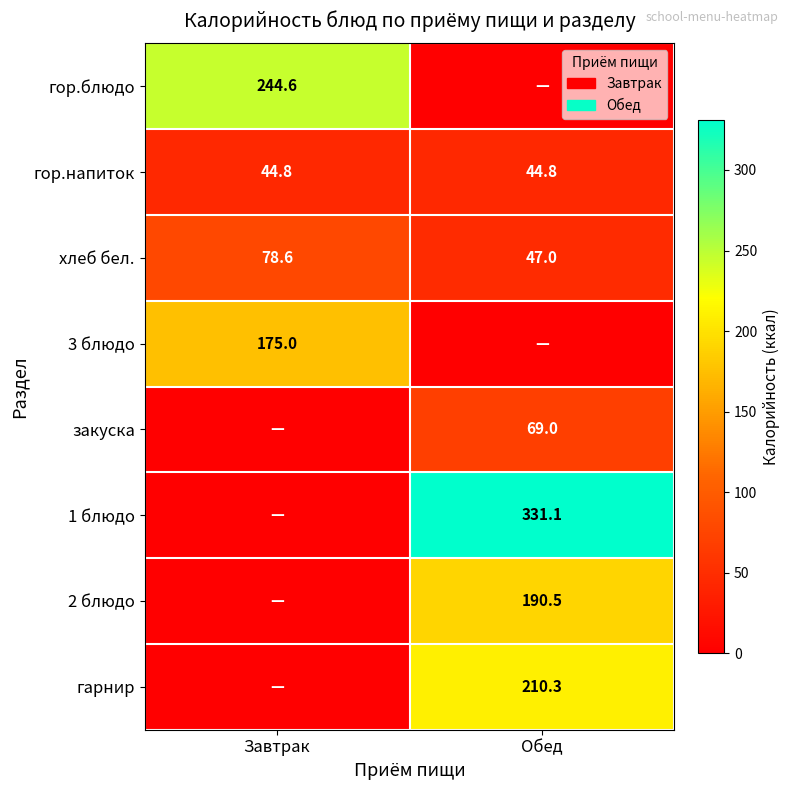

What is the sum of the хлеб бел. values at Завтрак and Обед?

125.6